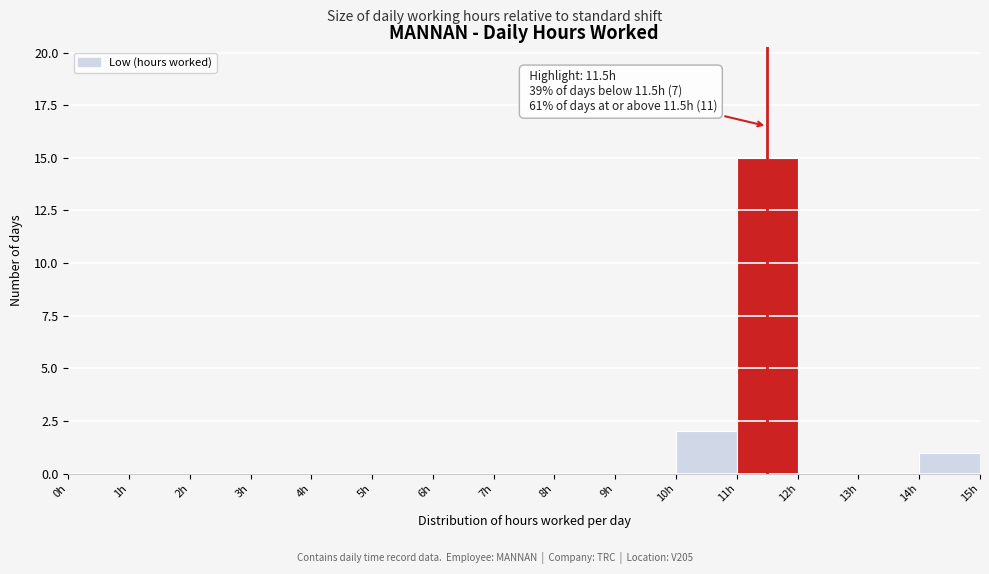

Over which range of the x-axis is the bar tallest?

11 to 12